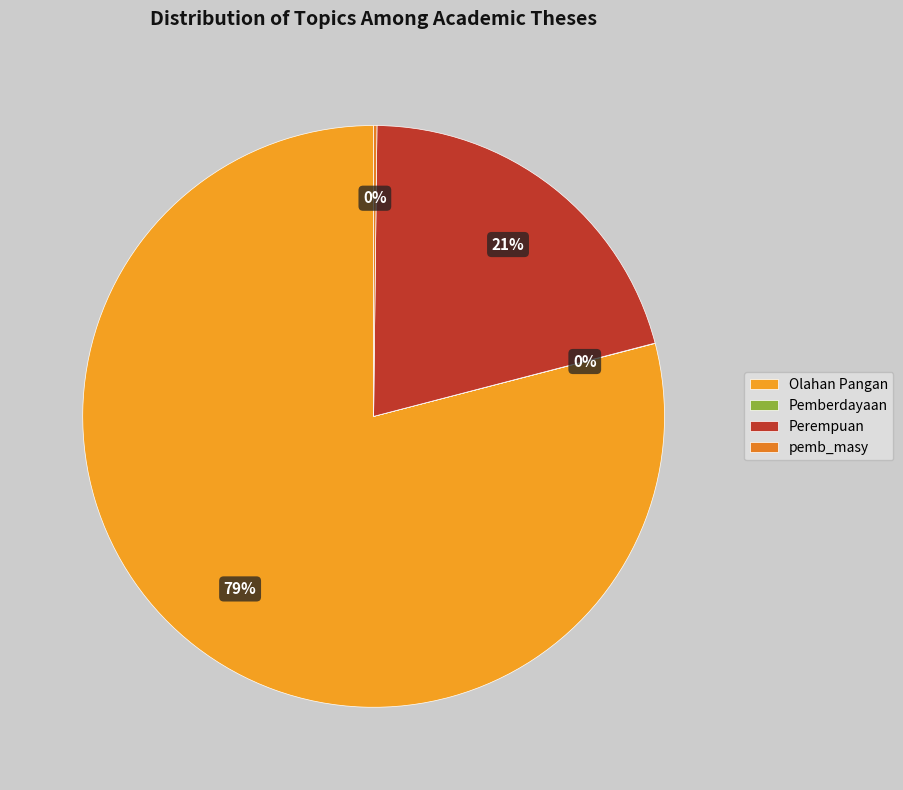

How many segments does this pie chart have?

4